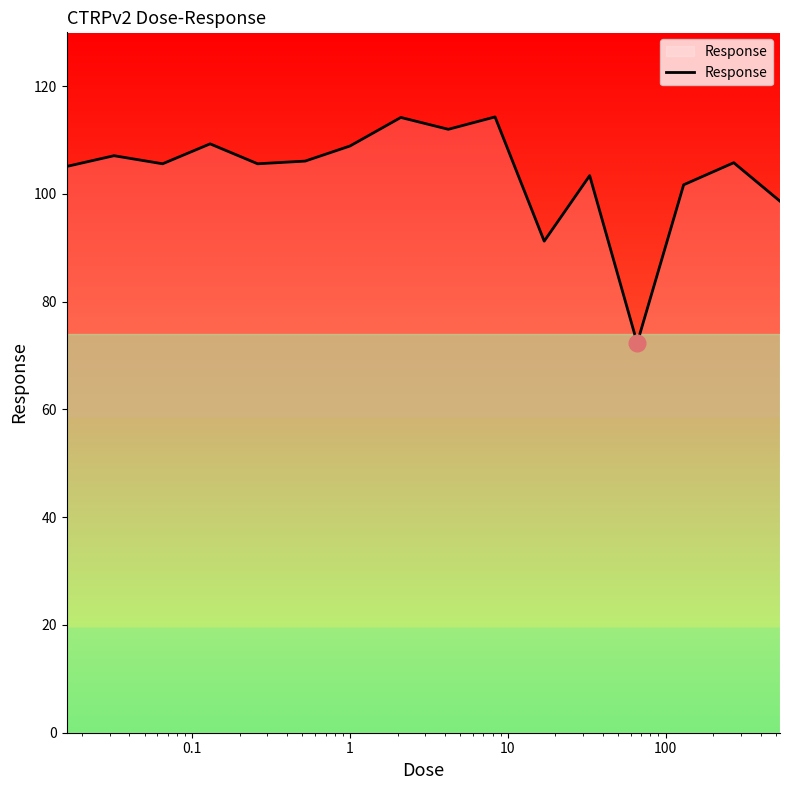

What is the smallest value displayed?

72.3